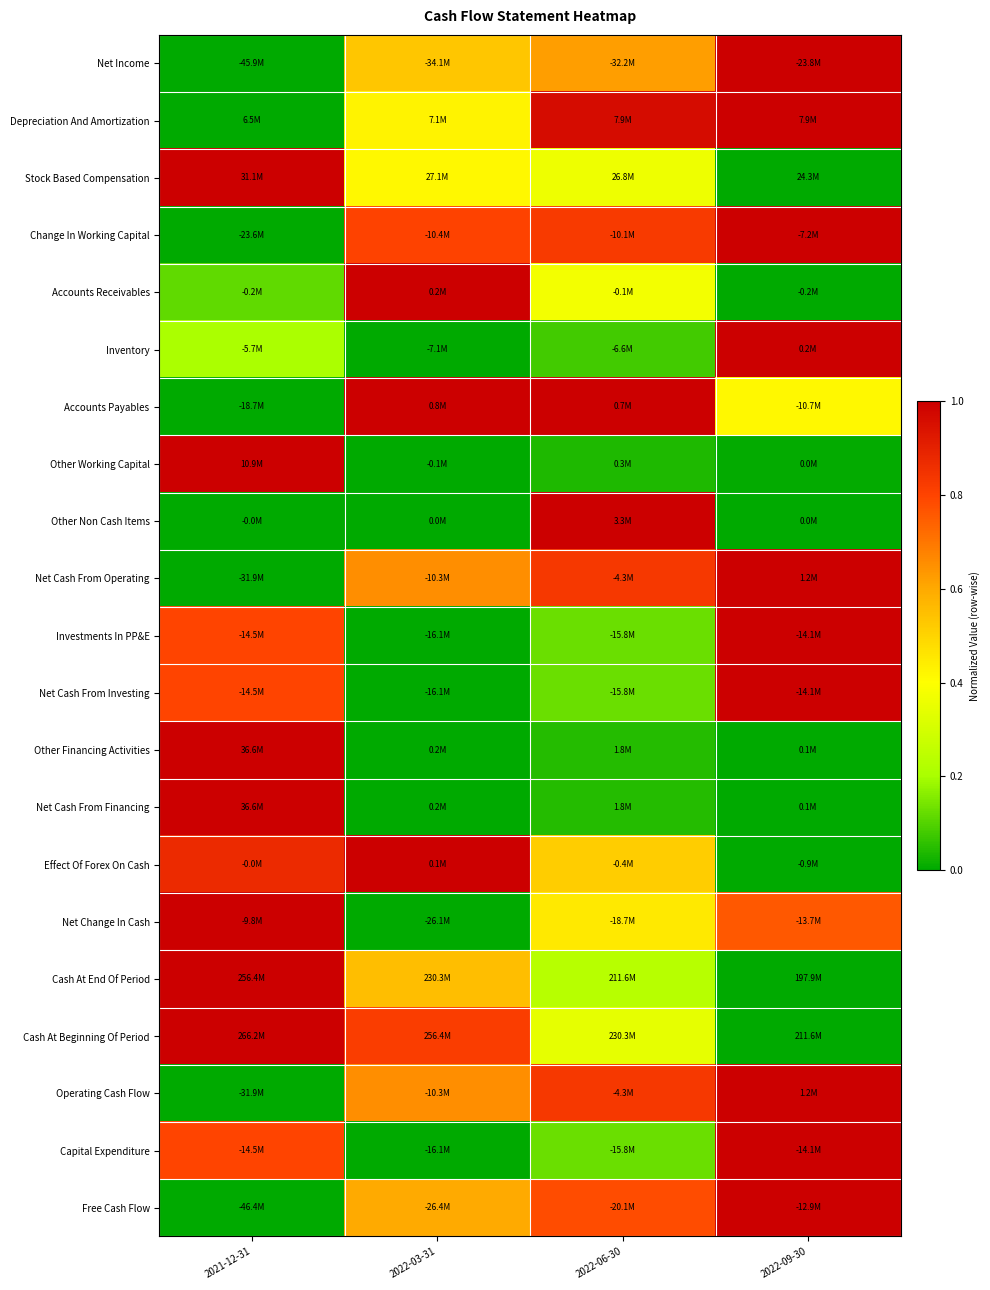

What is the maximum value shown in the chart?

1.0